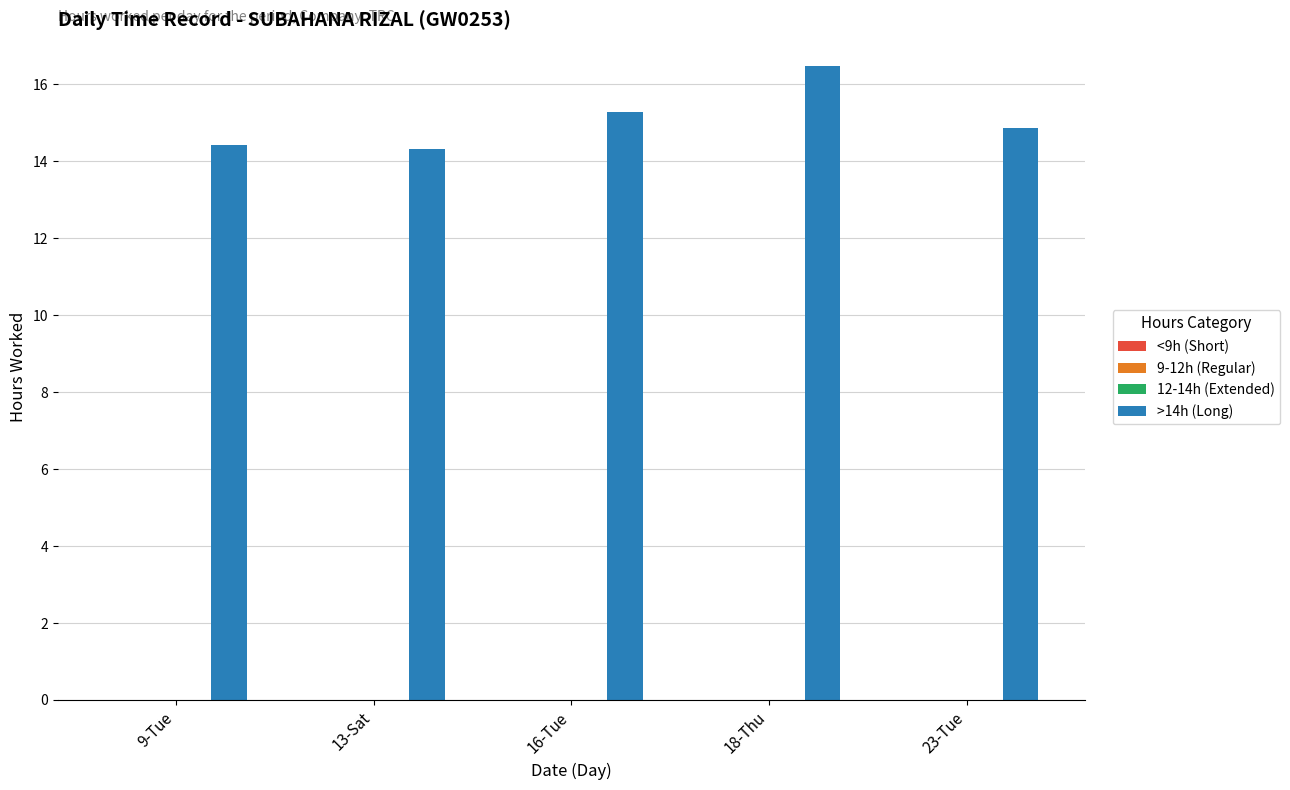

What is the sum of all values?

75.4